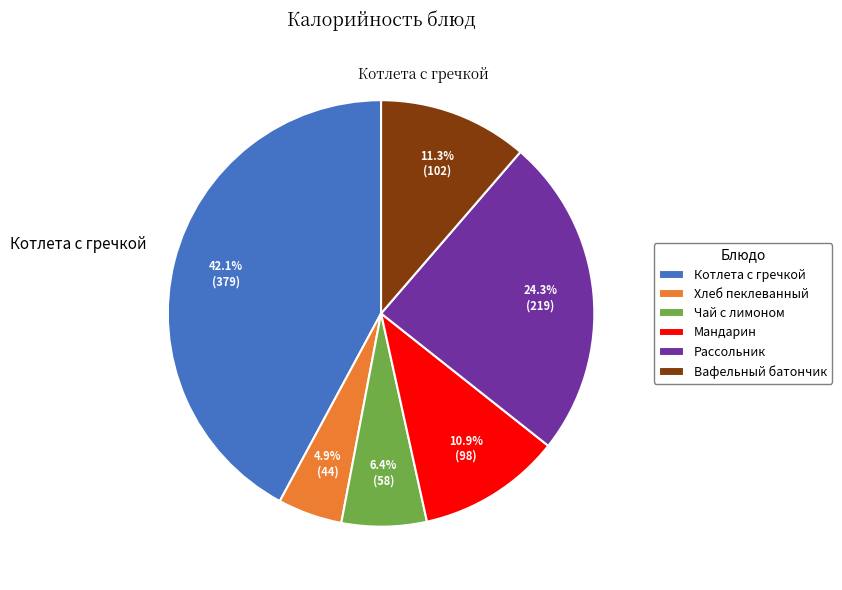

What is the total percentage of Котлета с гречкой and Вафельный батончик?

53.5%